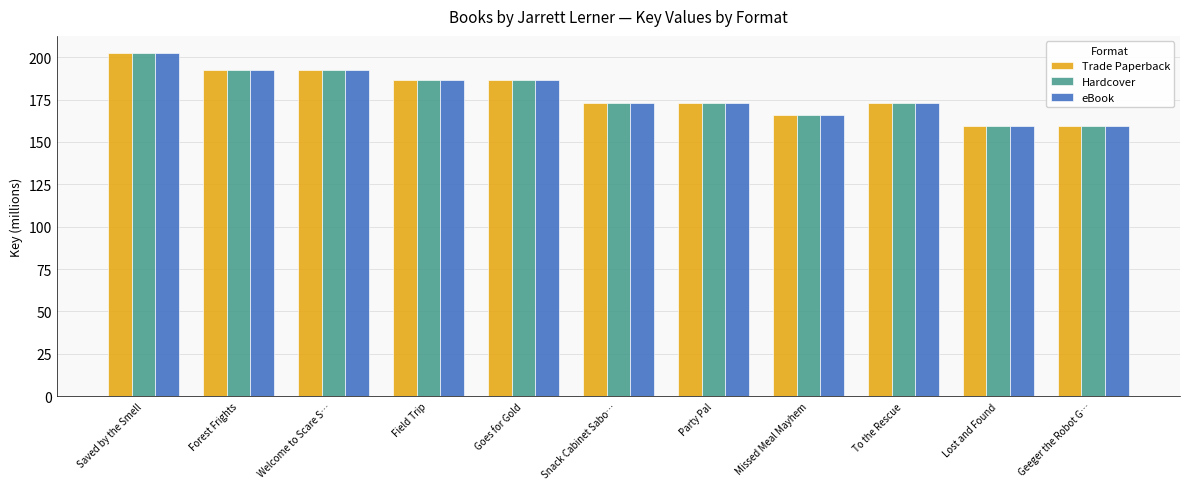

What is the average value of the Trade Paperback series?

178.5